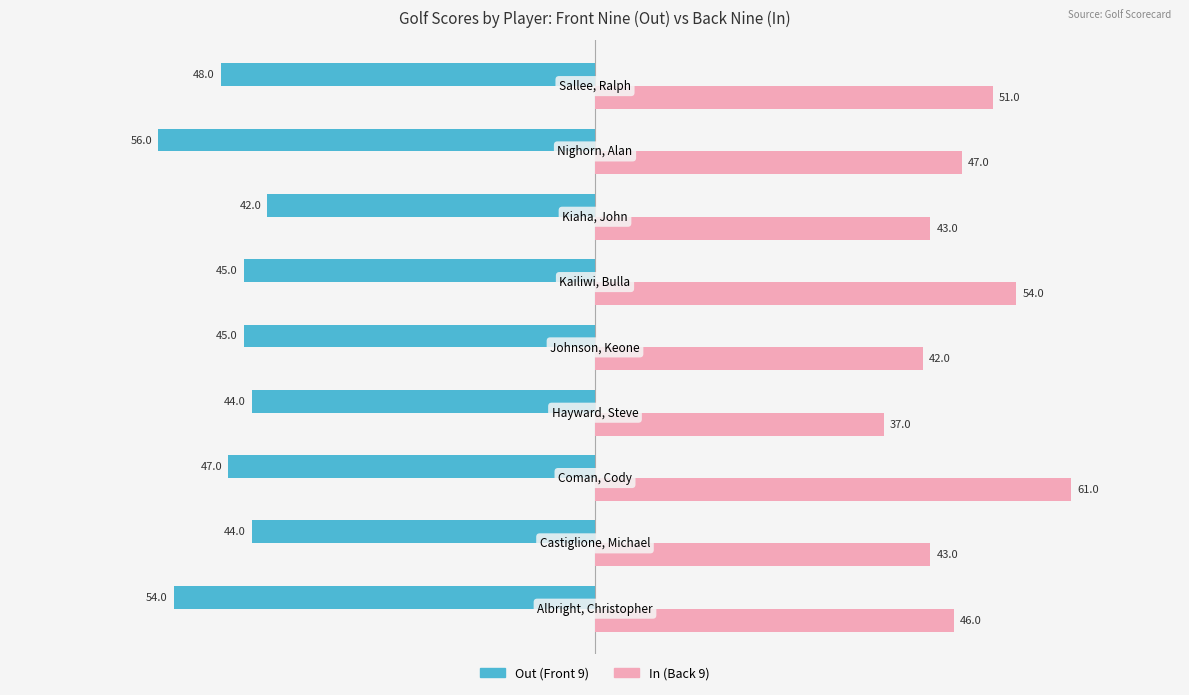

What is the greatest value displayed?

61